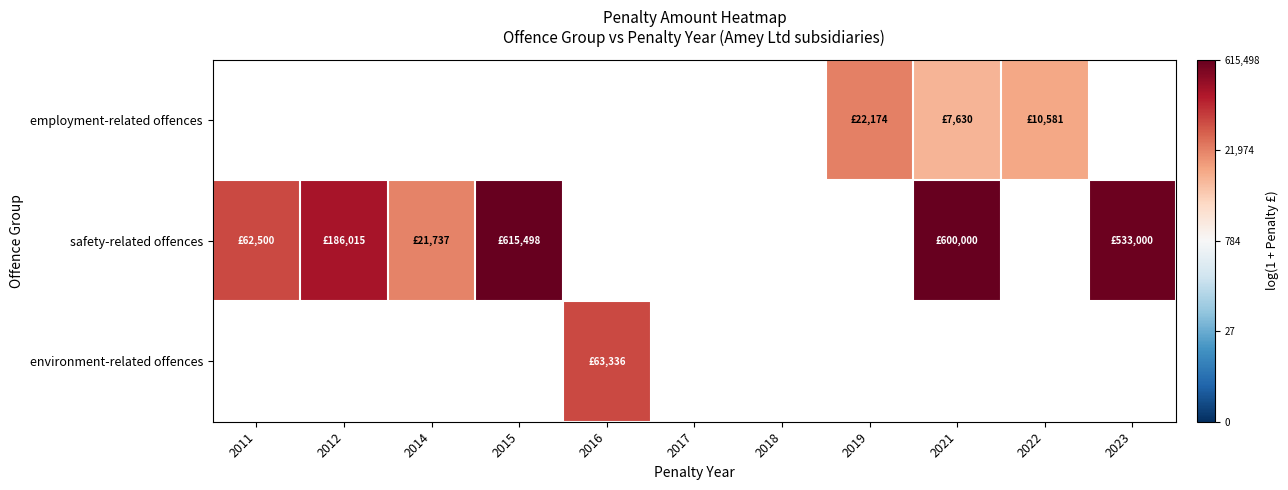

Is the value of employment-related offences at 2023 greater than the value of safety-related offences at 2016?

No